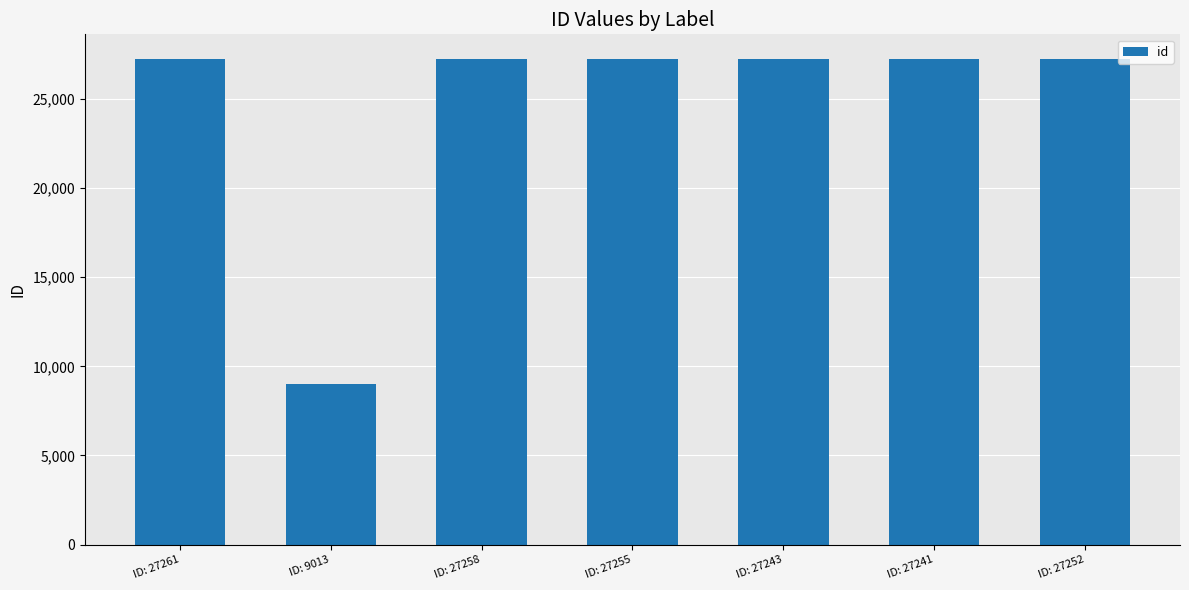

What is the difference between the second highest and second lowest values?

17